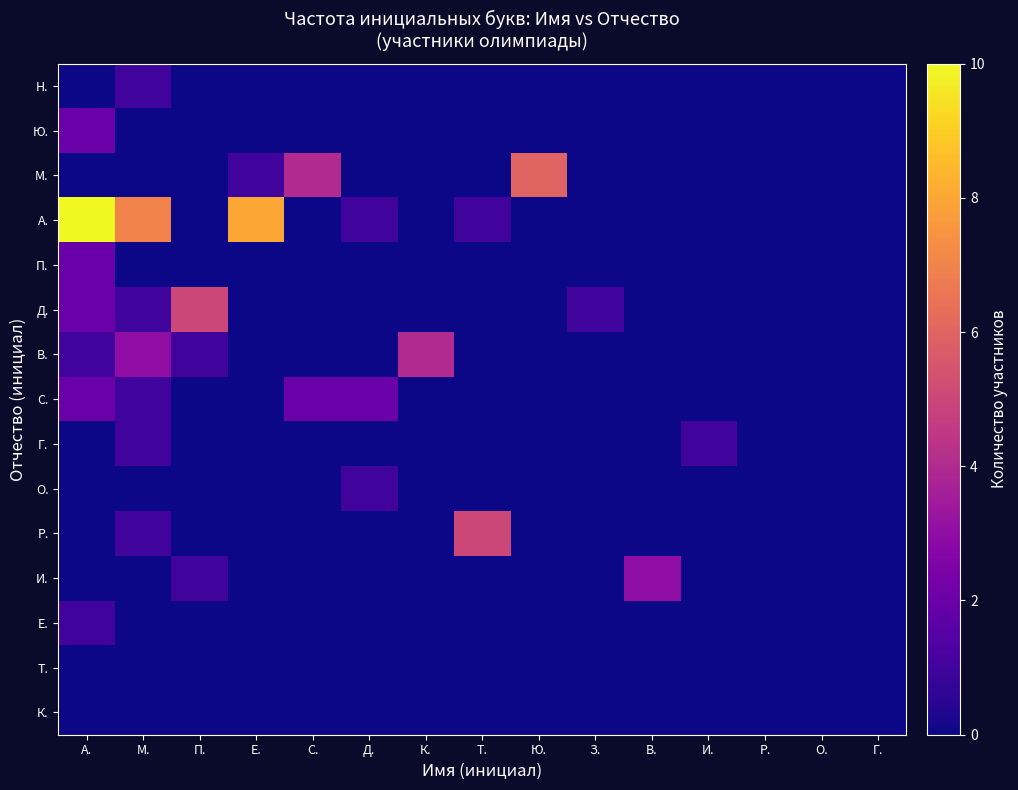

Which category has the highest value across all series?

А.